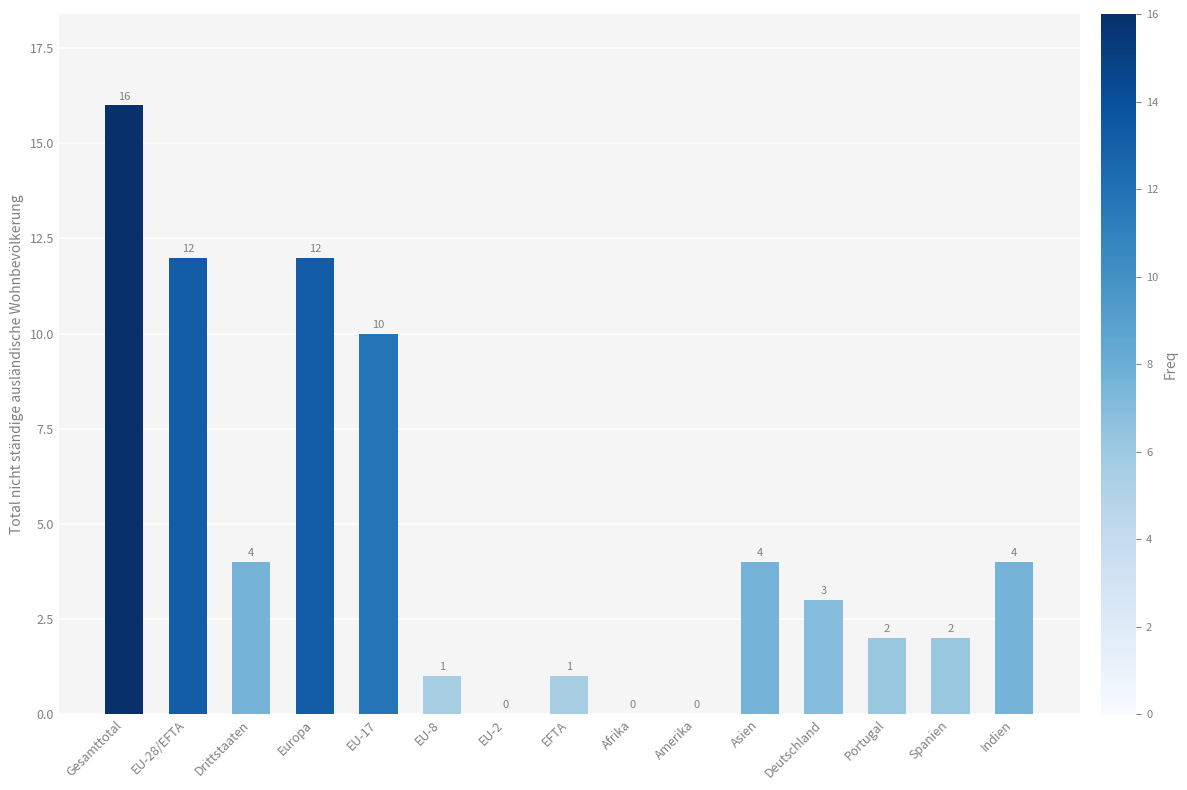

What is the average value?

5